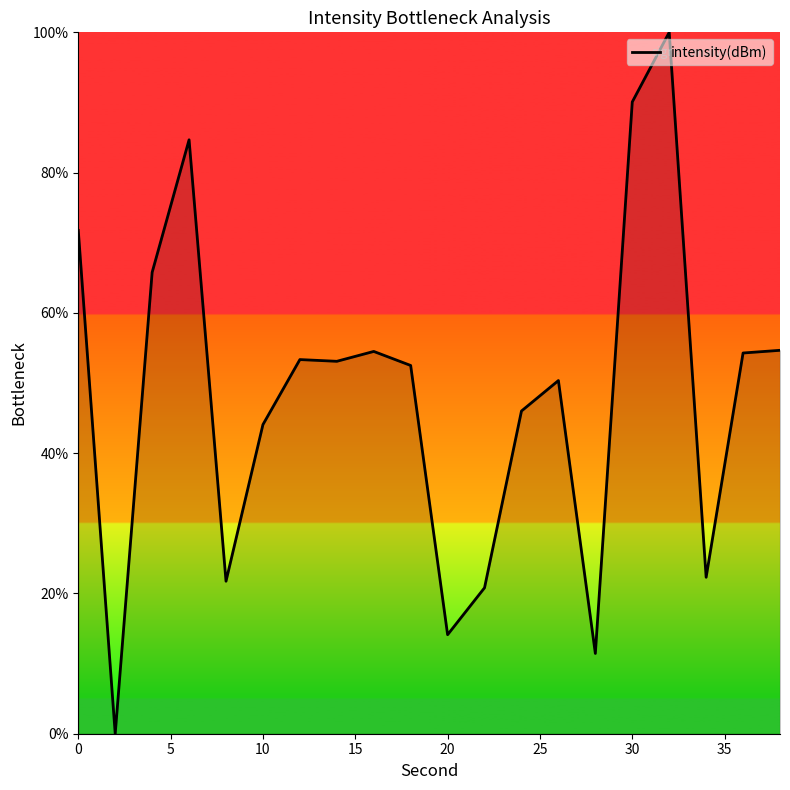

What is the maximum value shown in the chart?

100.0